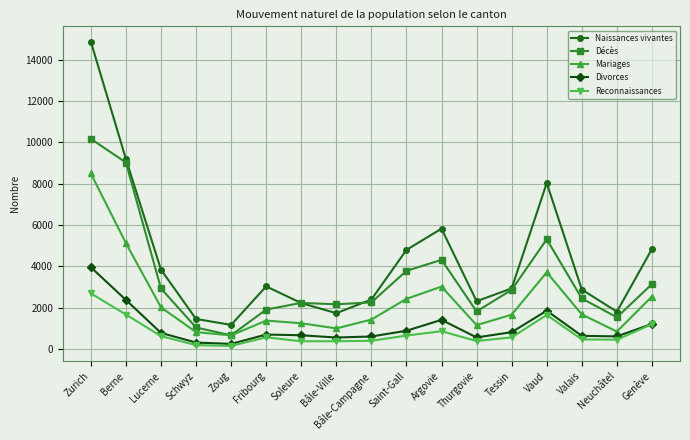

What position from the right is Zurich?

17